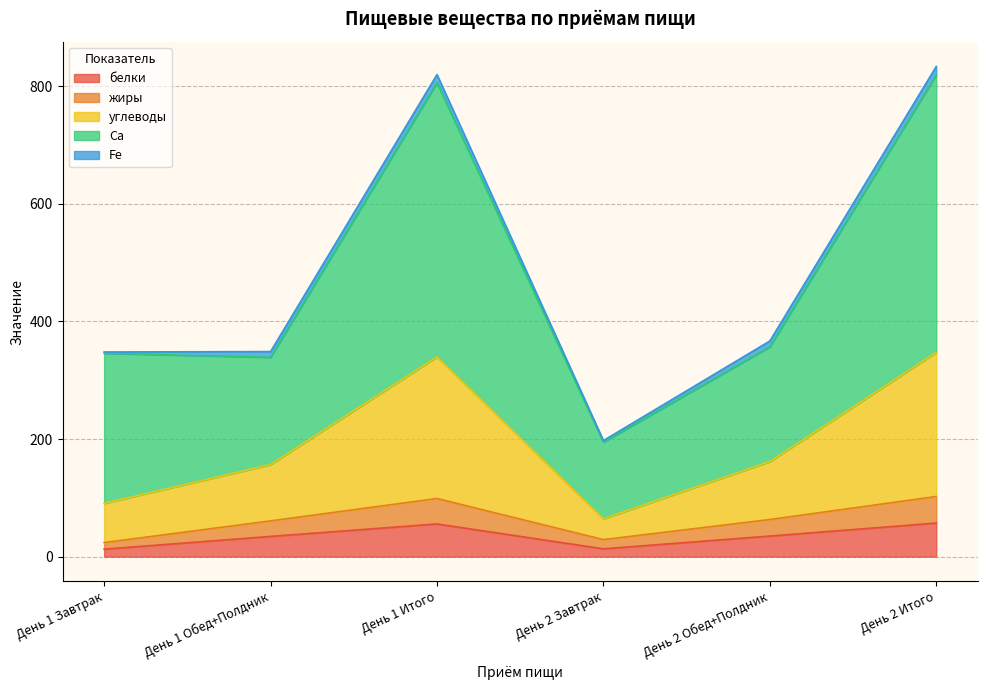

True or false: Ca and углеводы intersect in this chart.

False